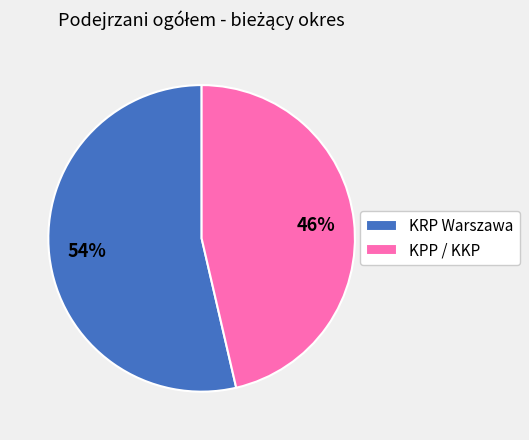

Is it true that KRP Warszawa is 54% of the pie?

True